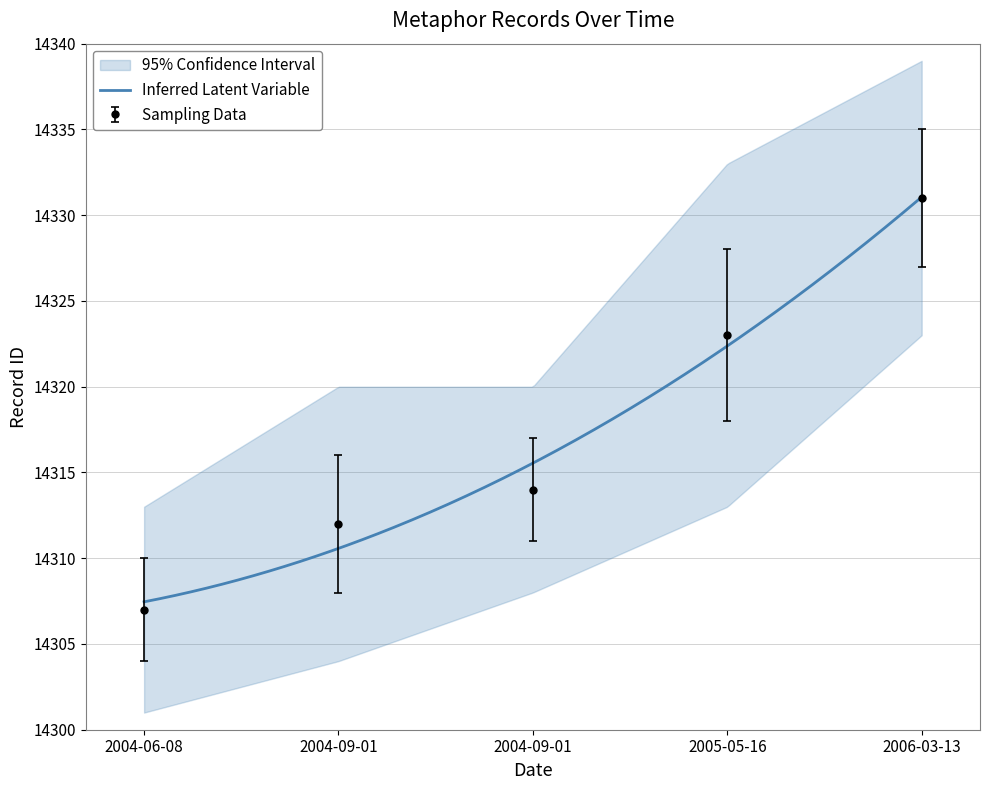

Between 2006-03-13 and 2004-06-08, which is larger?

2006-03-13